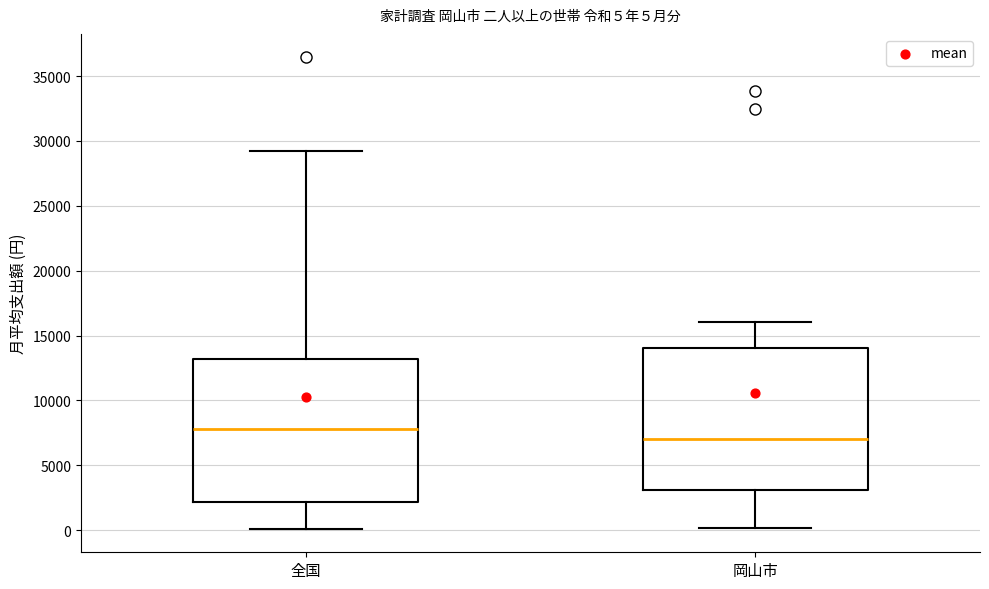

Which box has the highest median line?

全国